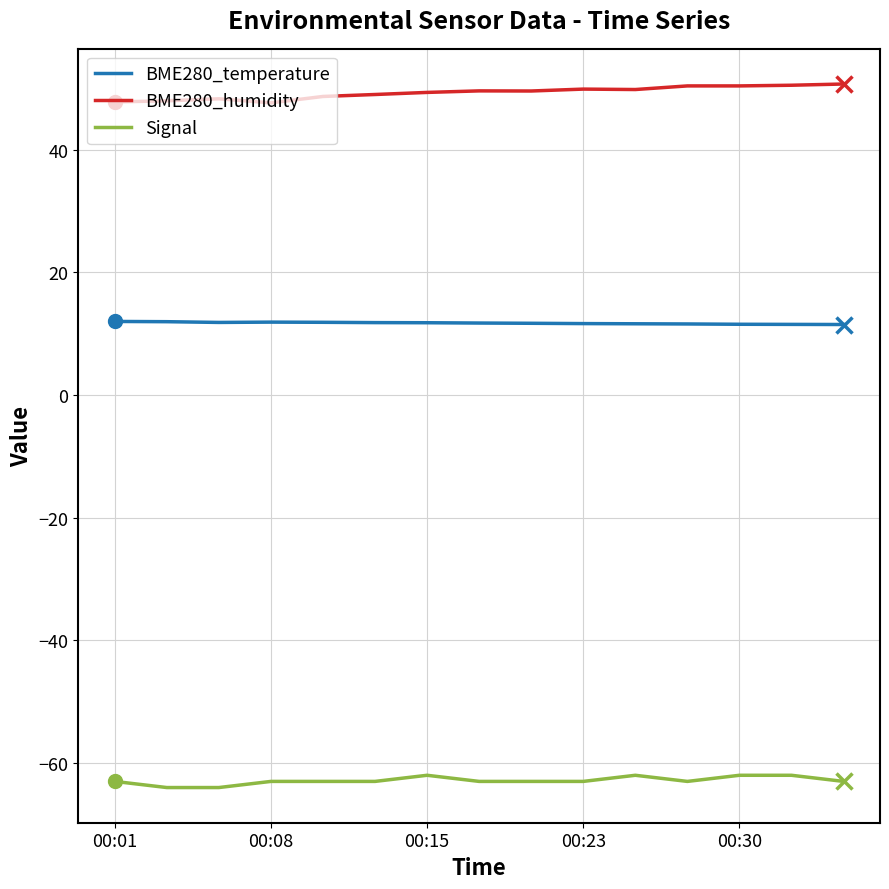

In BME280_temperature, how many points are lower than both neighbors (excluding endpoints)?

1